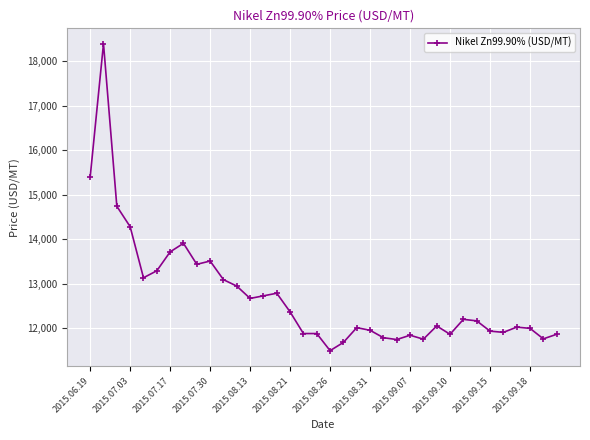

True or false: the data has more than 1 interior local peaks.

True